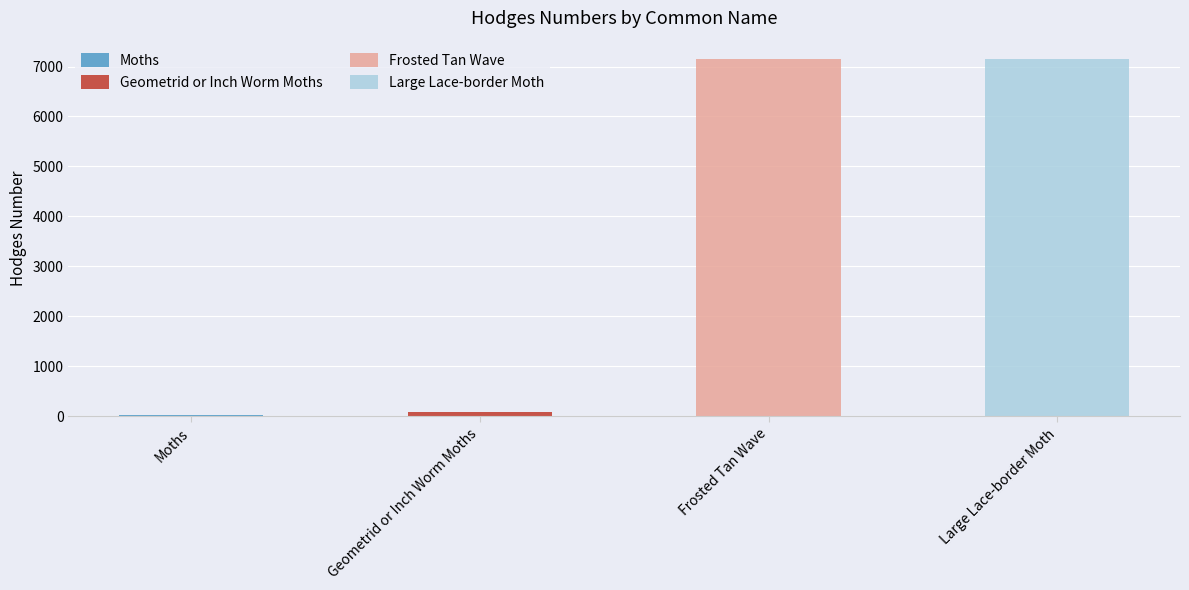

What is the sum of all values?

14436.3